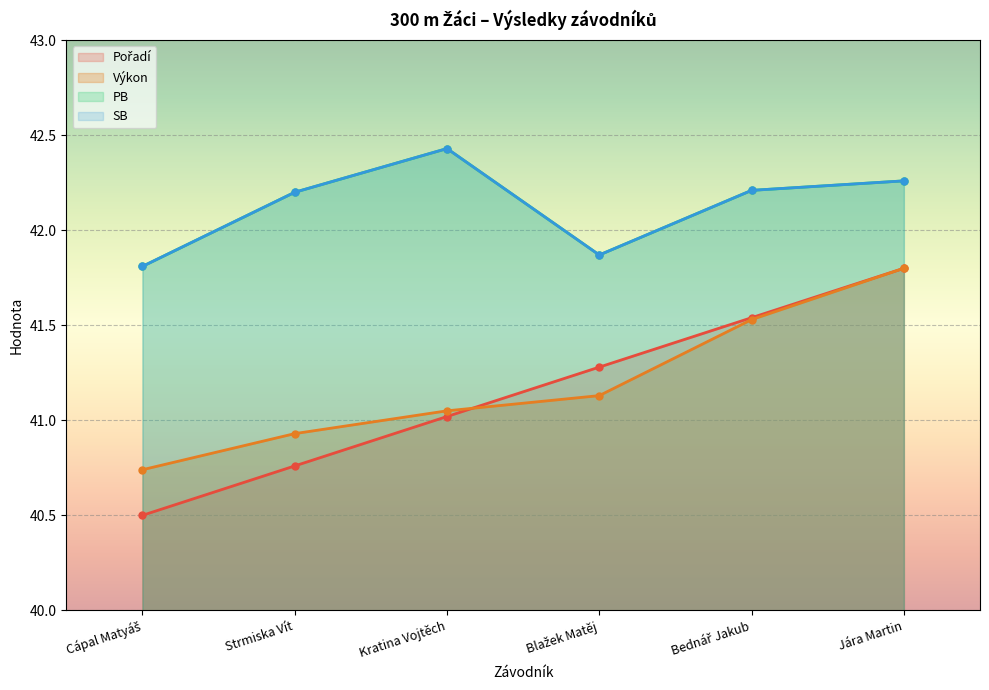

Rank the categories by SB value from lowest to highest.

Cápal Matyáš, Blažek Matěj, Strmiska Vít, Bednář Jakub, Jára Martin, Kratina Vojtěch